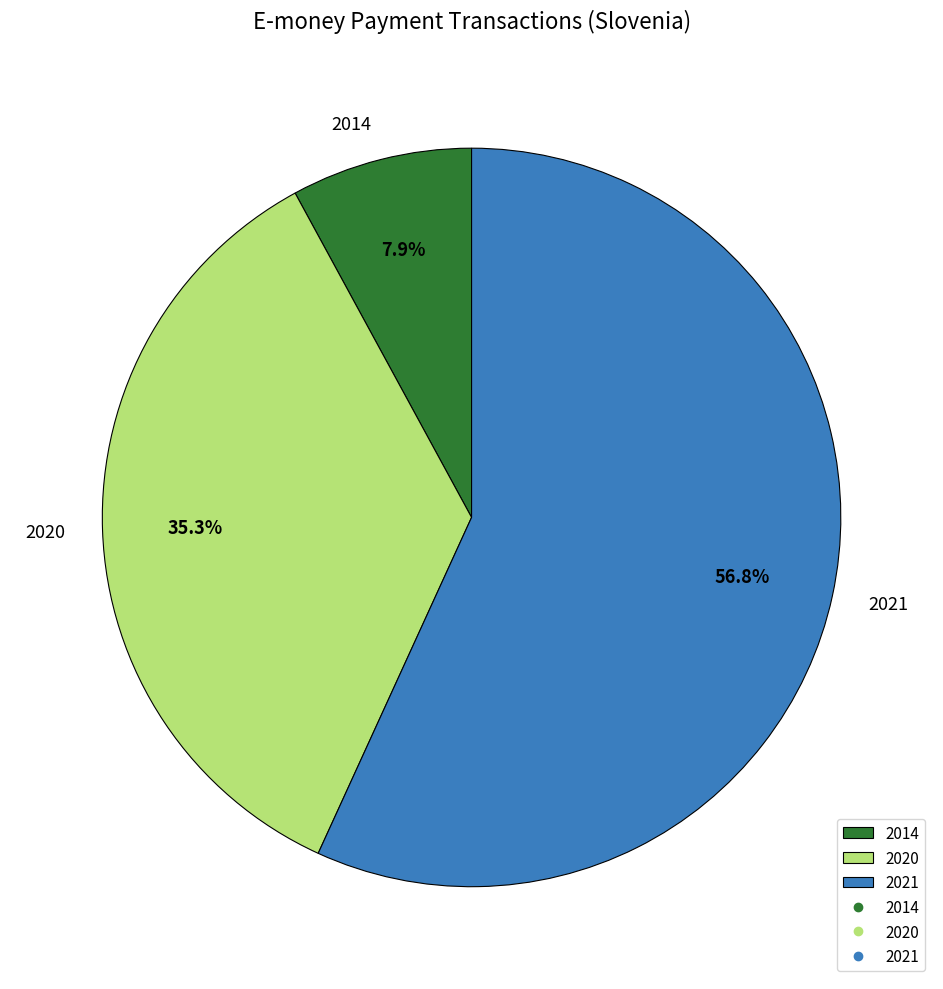

Which category accounts for the majority?

2021